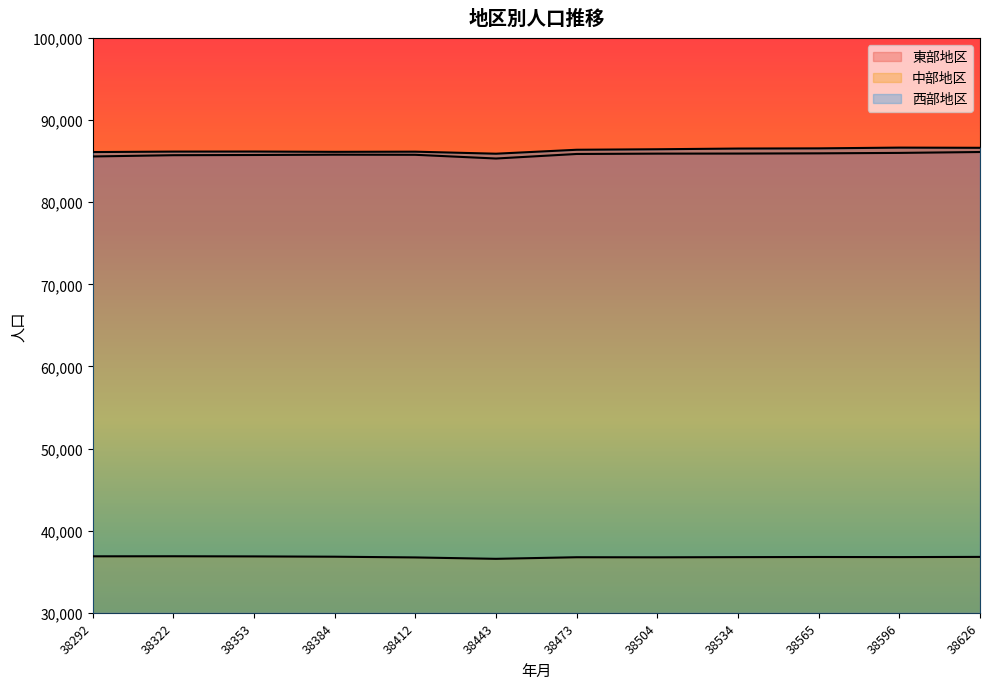

At which category does the chart reach its peak across all series?

38596